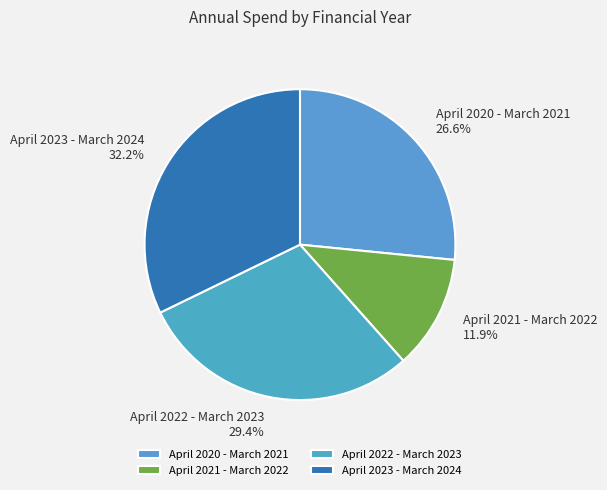

Is there any slice that represents more than half of the pie?

No